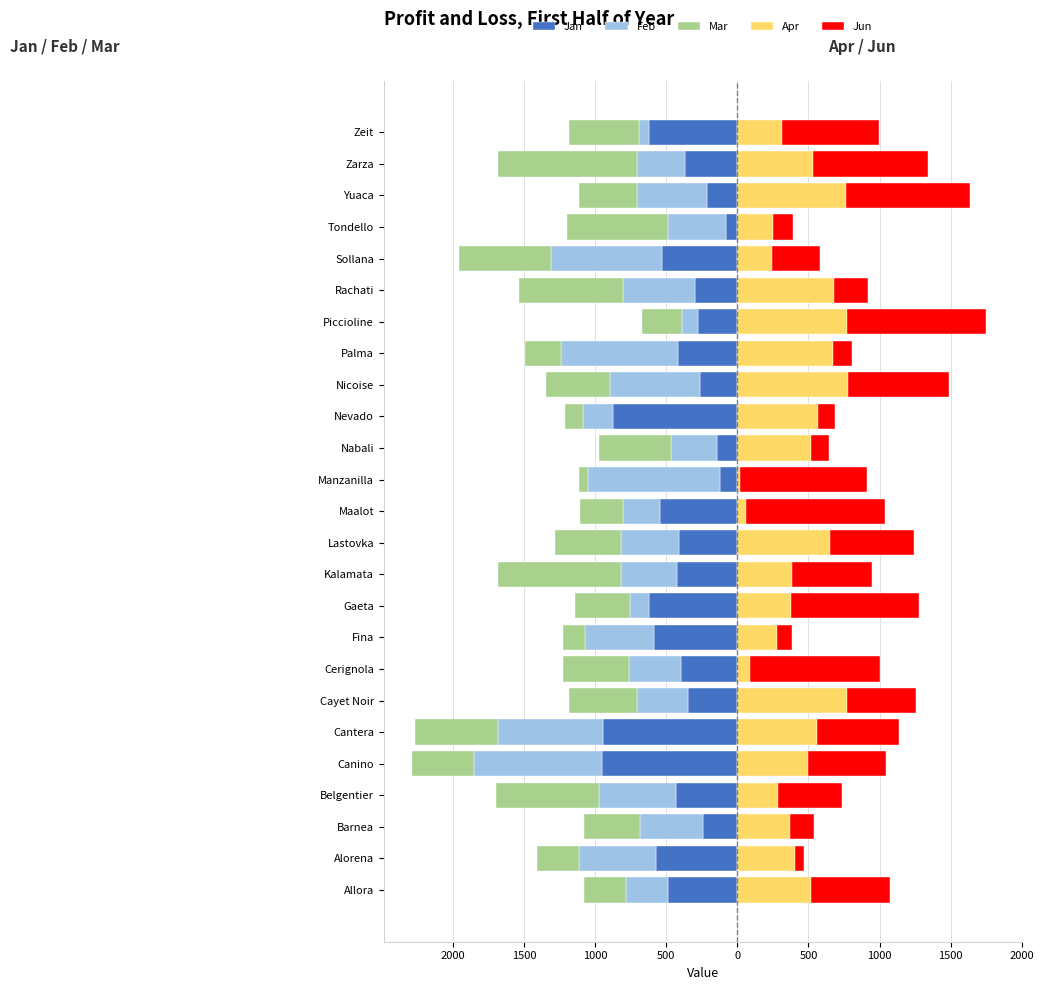

Reading left to right, transcribe all the data shown in this chart.

Jan: -486	-571	-245	-434	-955	-946	-345	-395	-587	-624	-428	-409	-545	-121	-144	-876	-263	-420	-279	-297	-530	-79	-211	-372	-621
Feb: -297	-546	-444	-538	-899	-736	-359	-368	-489	-134	-392	-410	-257	-932	-324	-213	-633	-823	-113	-509	-783	-411	-495	-333	-75
Mar: -299	-291	-394	-730	-433	-586	-481	-467	-148	-386	-868	-462	-308	-59	-508	-123	-448	-250	-281	-733	-645	-706	-406	-981	-487
Apr: 519	405	369	284	497	559	771	91	275	378	385	649	62	18	519	567	775	671	771	683	242	249	765	531	311
Jun: 553	66	170	455	552	581	486	914	110	897	560	592	975	892	125	117	717	138	981	238	342	139	872	807	688